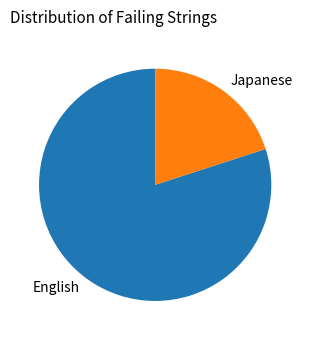

The Japanese slice represents 20% of the pie. True or false?

True